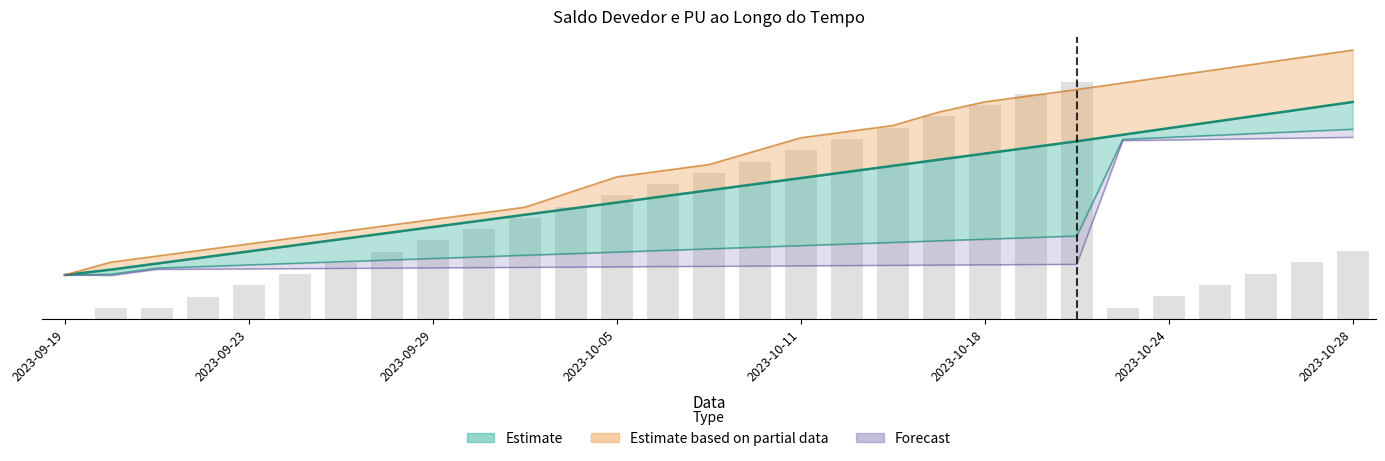

What is the change in value from 2023-10-24 to 2023-10-28?

+0.4